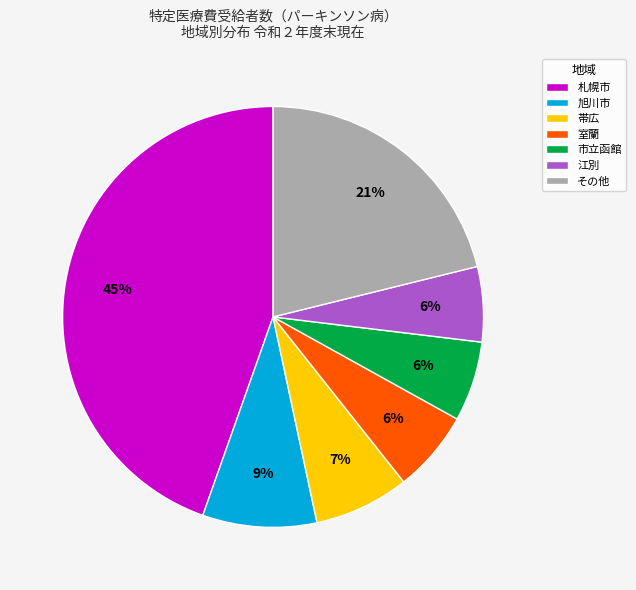

The 室蘭 slice represents 13% of the pie. True or false?

False